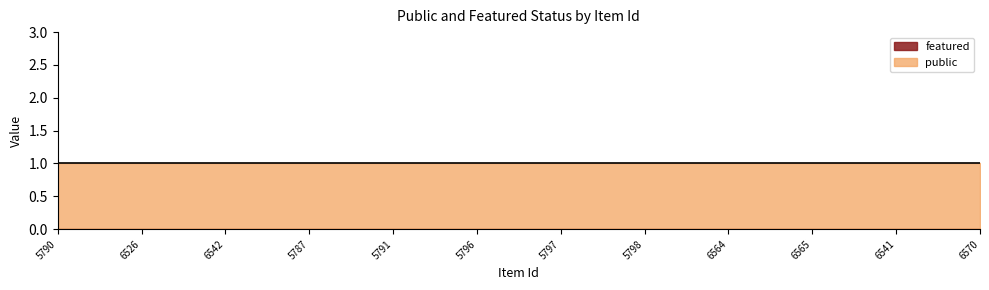

Is the value of featured at 6564 greater than the value of public at 6564?

No